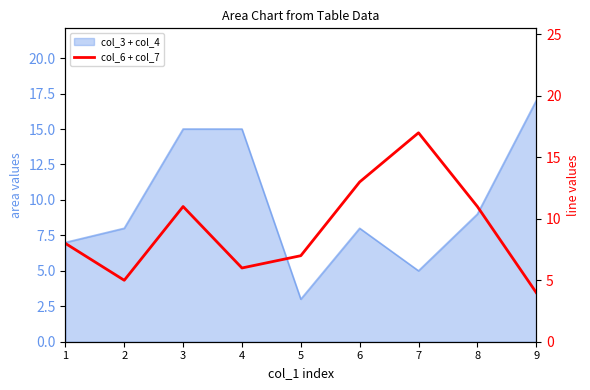

What is the greatest value displayed?

17